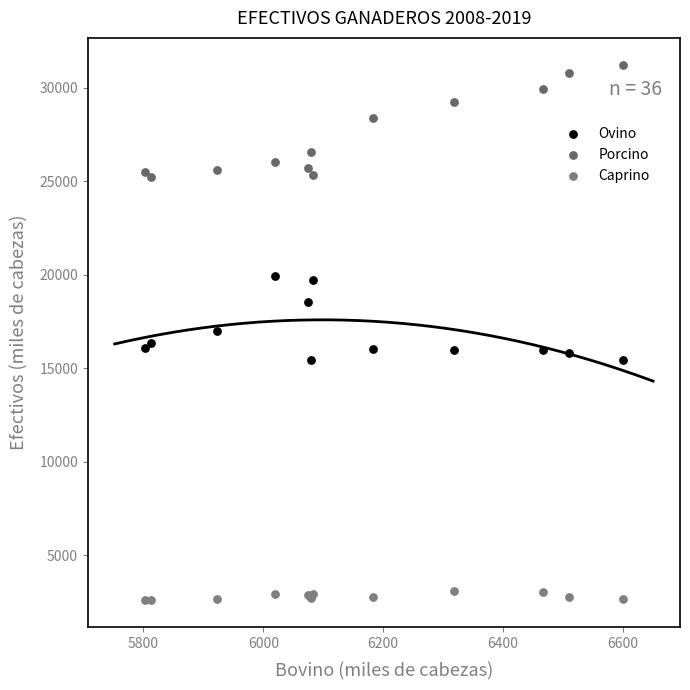

Which series contains the highest Y value?

Porcino